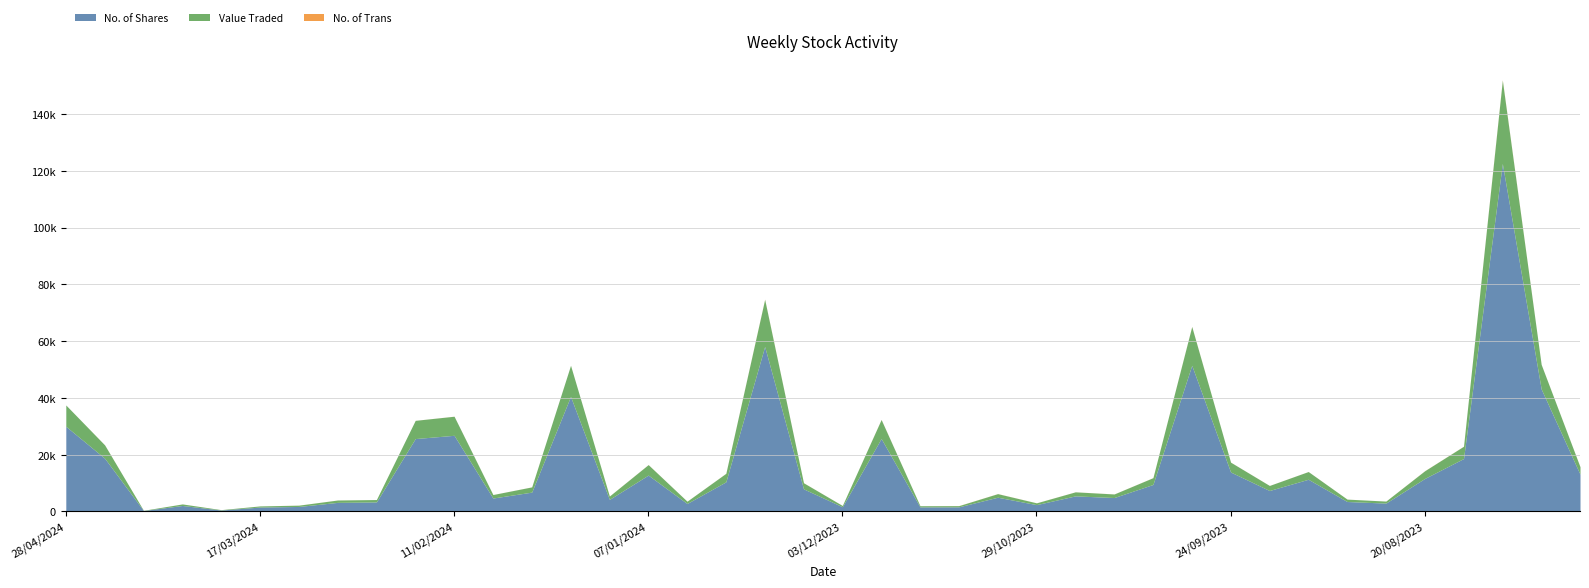

What is the value of the No. of Shares point at the 2nd from the left?

18751